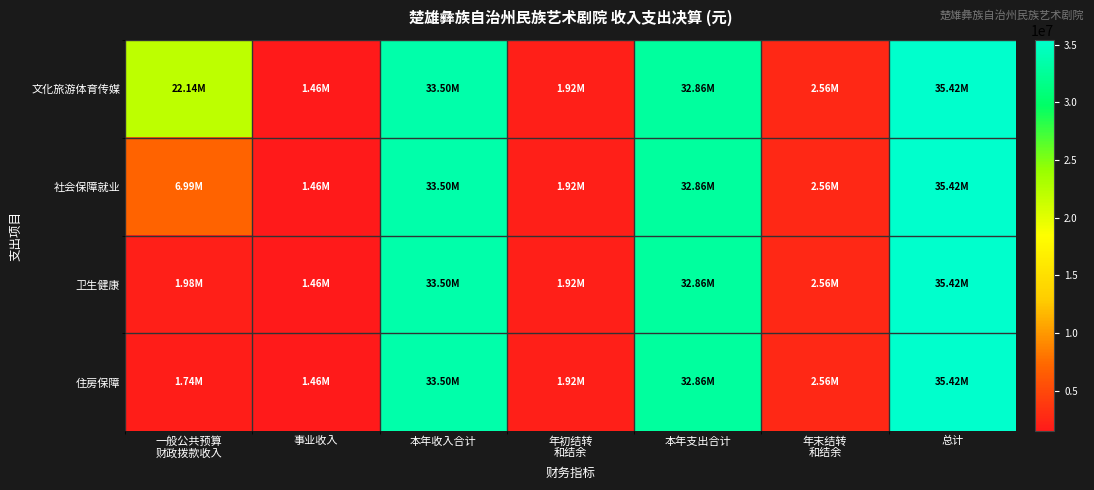

Reading left to right, extract all data points from this chart.

文化旅游体育传媒: 一般公共预算
财政拨款收入=22142022.2	事业收入=1463059.8	本年收入合计=33498479.3	年初结转
和结余=1923246.2	本年支出合计=32862434.6	年末结转
和结余=2559290.9	总计=35421725.5
社会保障就业: 一般公共预算
财政拨款收入=6993552.1	事业收入=1463059.8	本年收入合计=33498479.3	年初结转
和结余=1923246.2	本年支出合计=32862434.6	年末结转
和结余=2559290.9	总计=35421725.5
卫生健康: 一般公共预算
财政拨款收入=1982766.3	事业收入=1463059.8	本年收入合计=33498479.3	年初结转
和结余=1923246.2	本年支出合计=32862434.6	年末结转
和结余=2559290.9	总计=35421725.5
住房保障: 一般公共预算
财政拨款收入=1744094.0	事业收入=1463059.8	本年收入合计=33498479.3	年初结转
和结余=1923246.2	本年支出合计=32862434.6	年末结转
和结余=2559290.9	总计=35421725.5